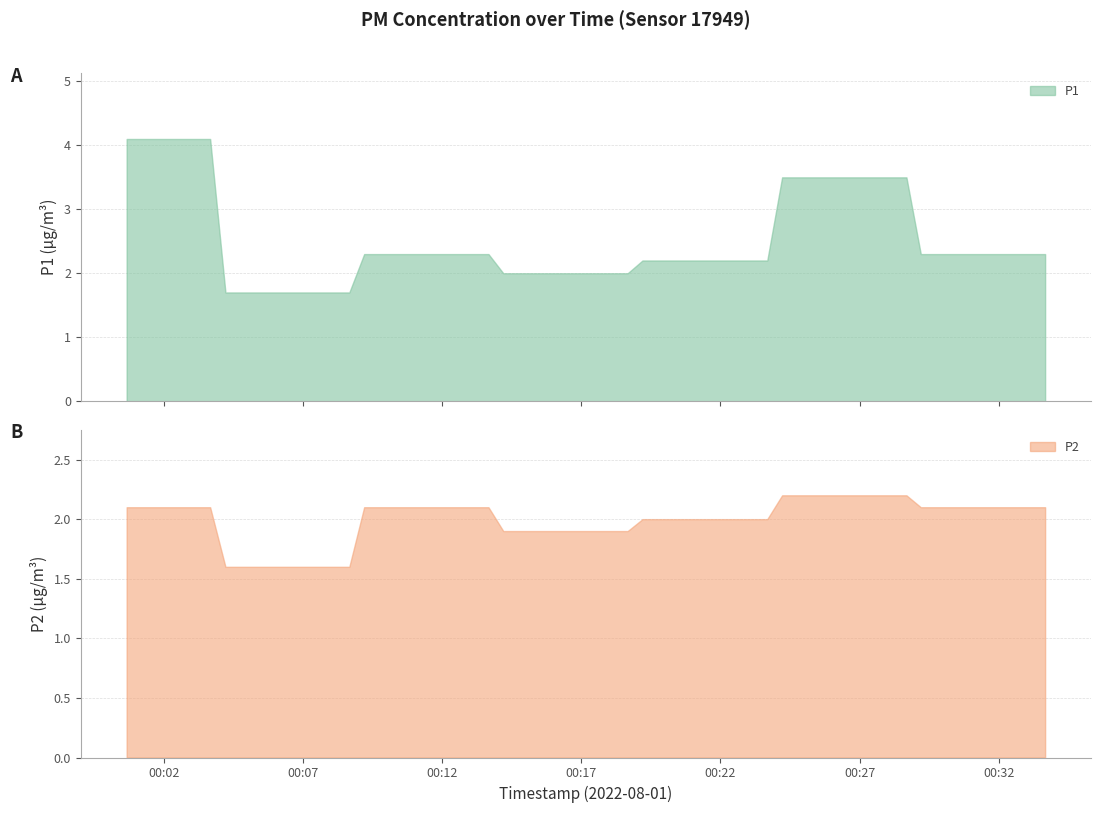

What are all the series names shown in the legend?

P1, P2